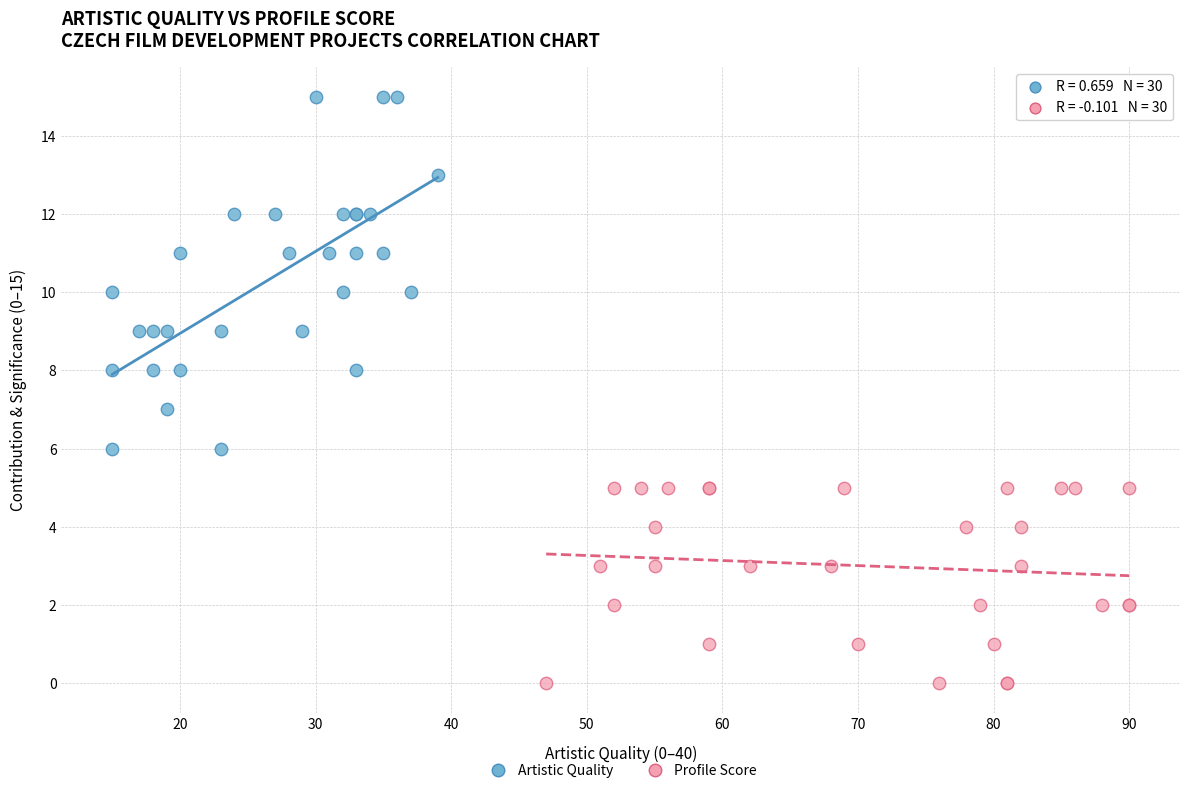

Which series has the largest Y range (max minus min)?

Artistic Quality